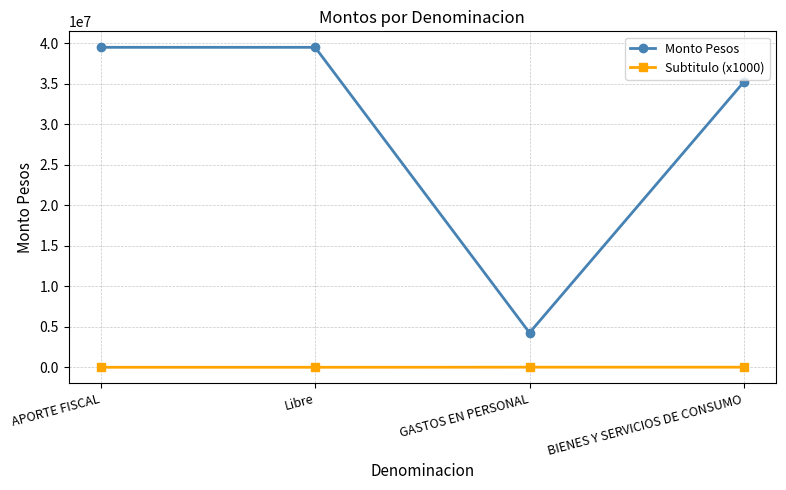

List the series in order of their overall mean, lowest first.

Subtitulo (x1000), Monto Pesos